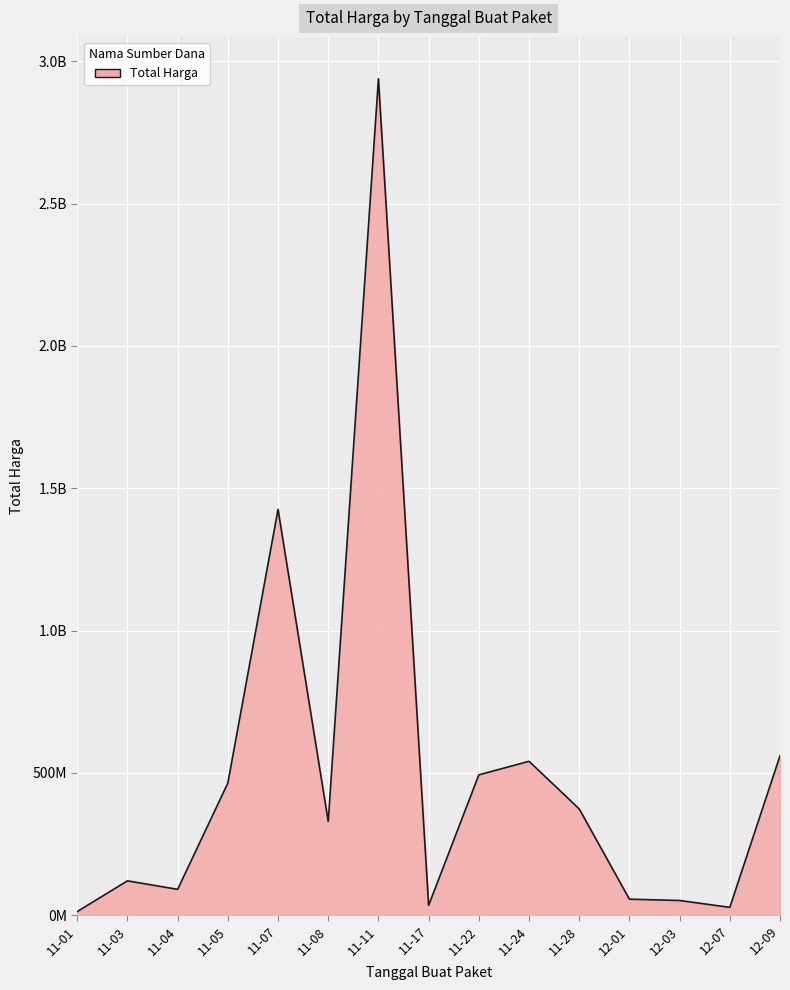

Does the chart have visible grid lines?

Yes